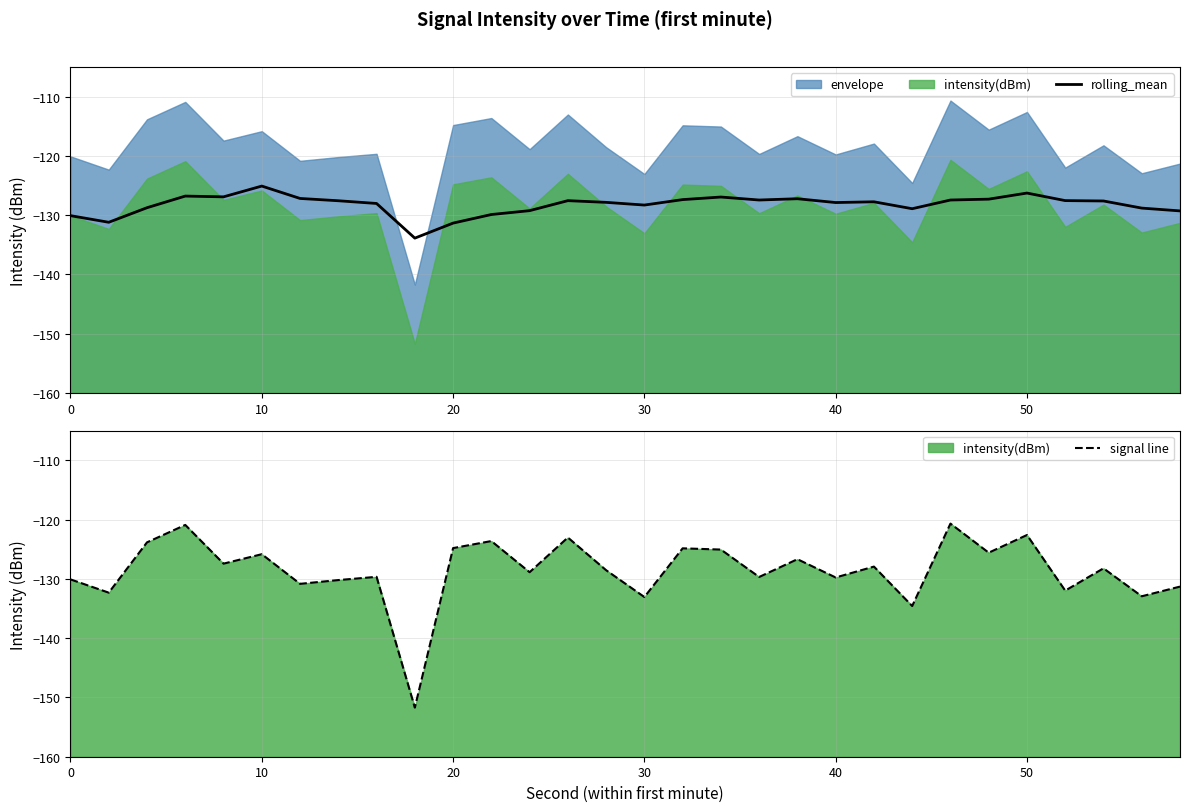

At which label does rolling_mean reach its peak?

10